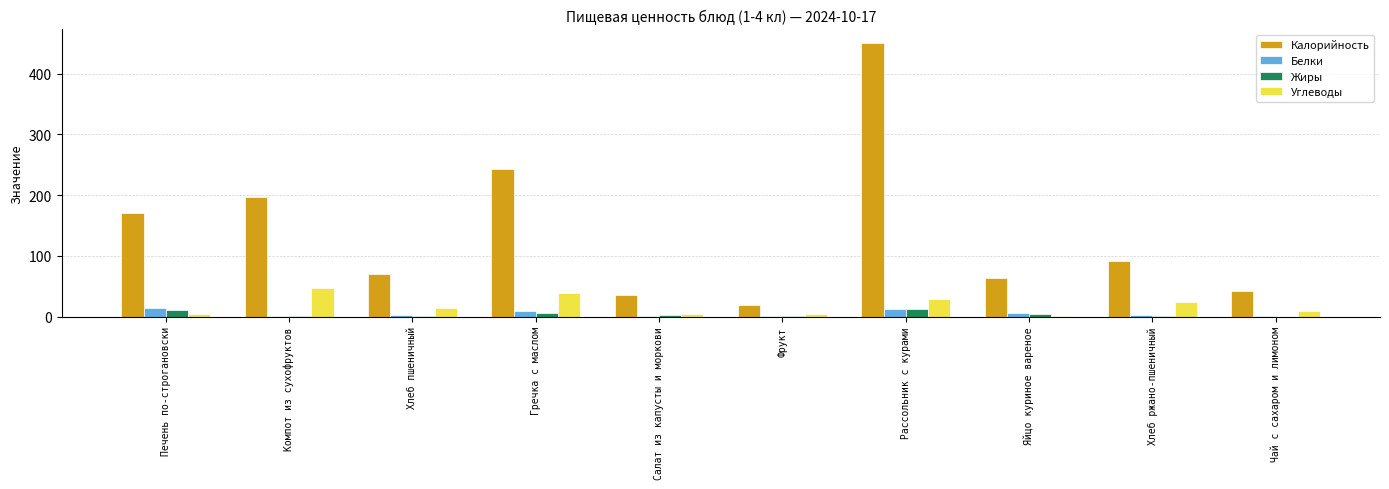

Is it true that Жиры equals 12.0 at Рассольник с курами?

True